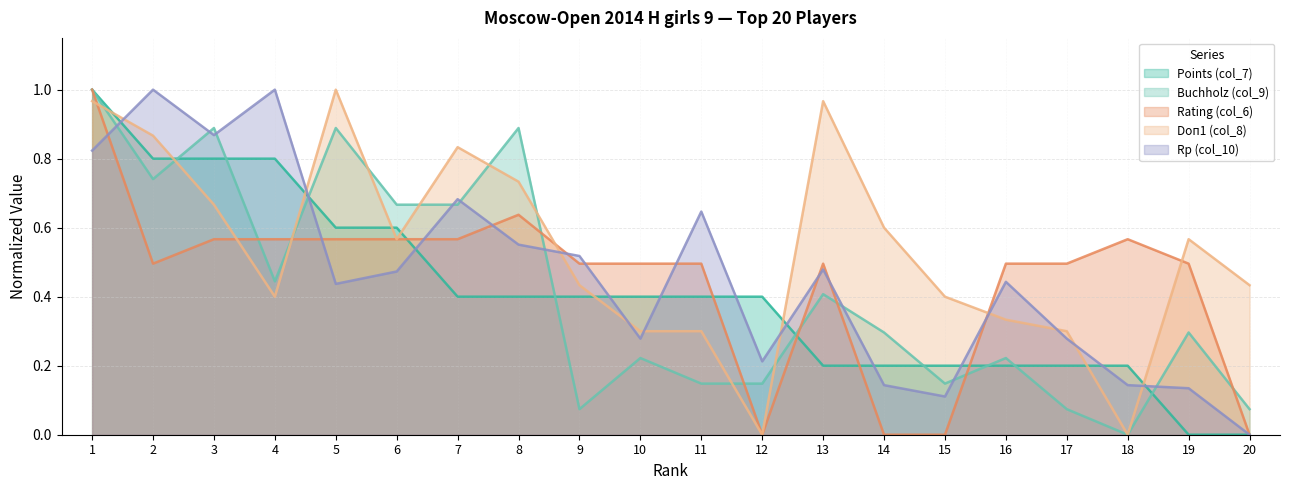

True or false: Points (col_7) has a value of 0.3 at 17.

False